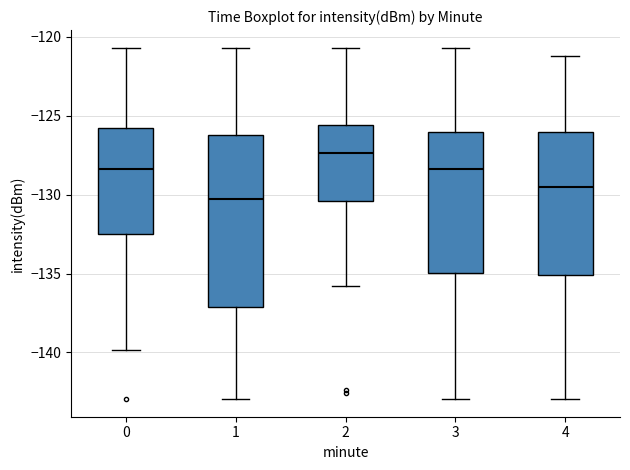

Comparing the boxes themselves (not the whiskers), which one is the tallest?

1